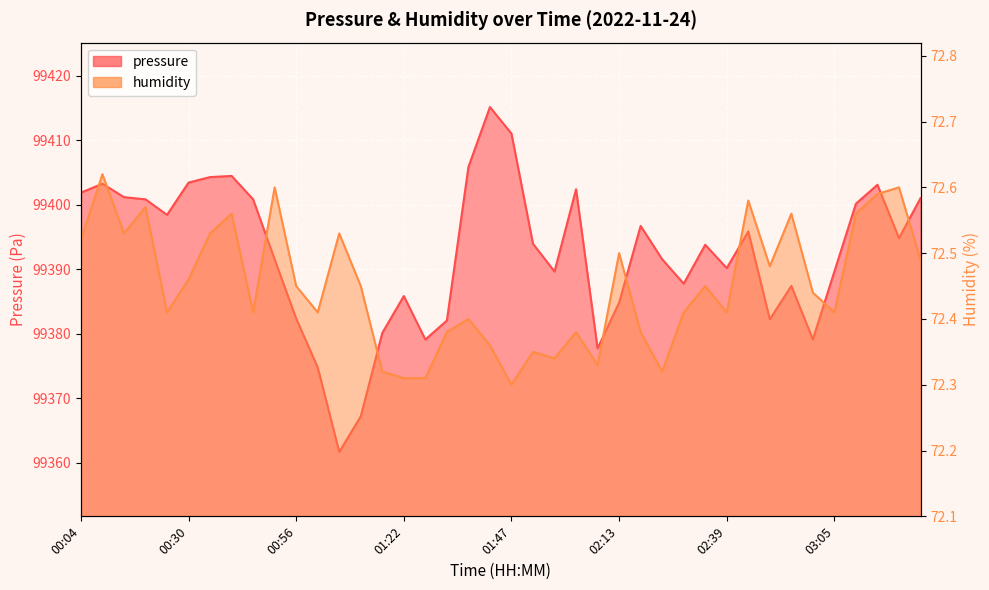

True or false: humidity has a value of 72.6 at 03:15.

True